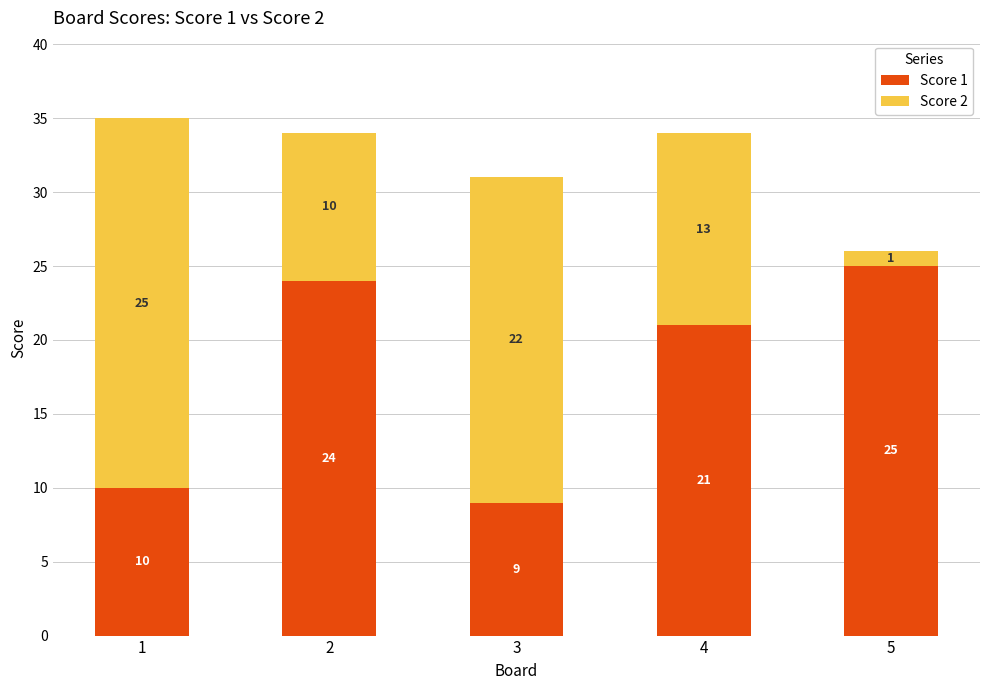

What is the total value across all series at 2?

34